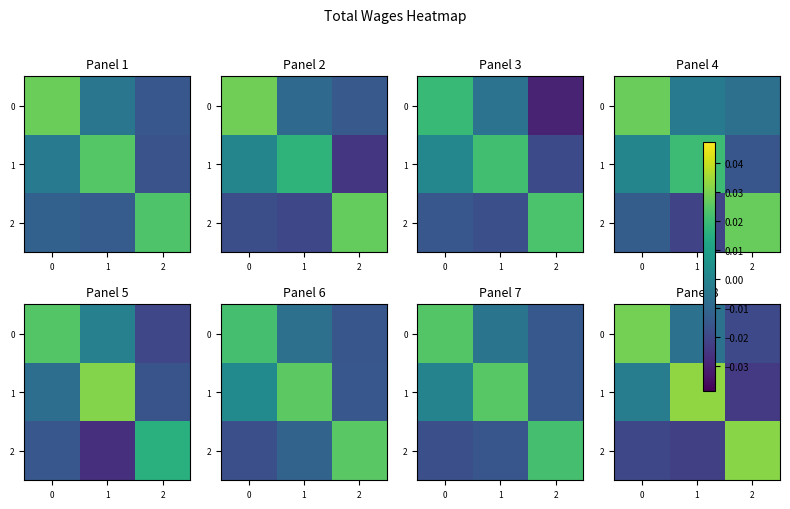

How many data points in row_1 are above 0?

1